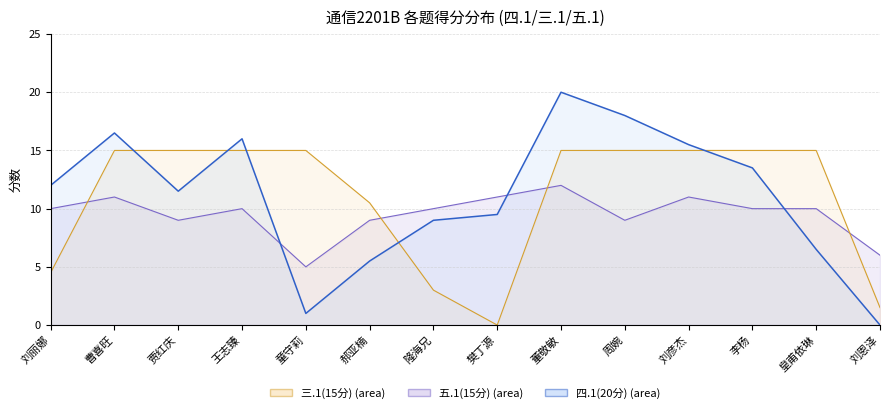

How many data points in 三.1(15分) are less than 15?

5